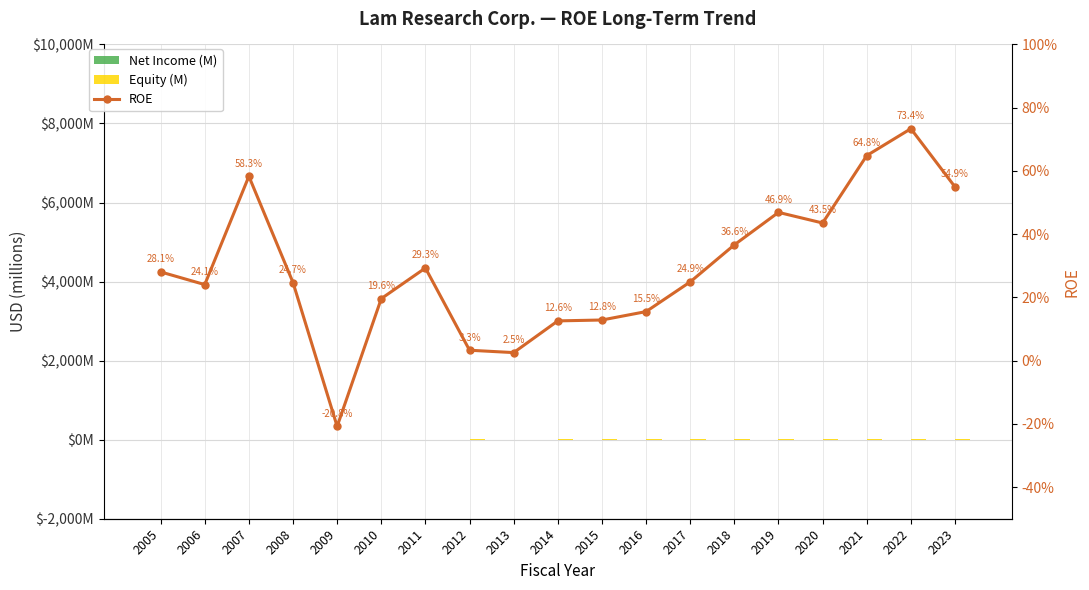

How many data points in Net Income (M) are above 0?

18